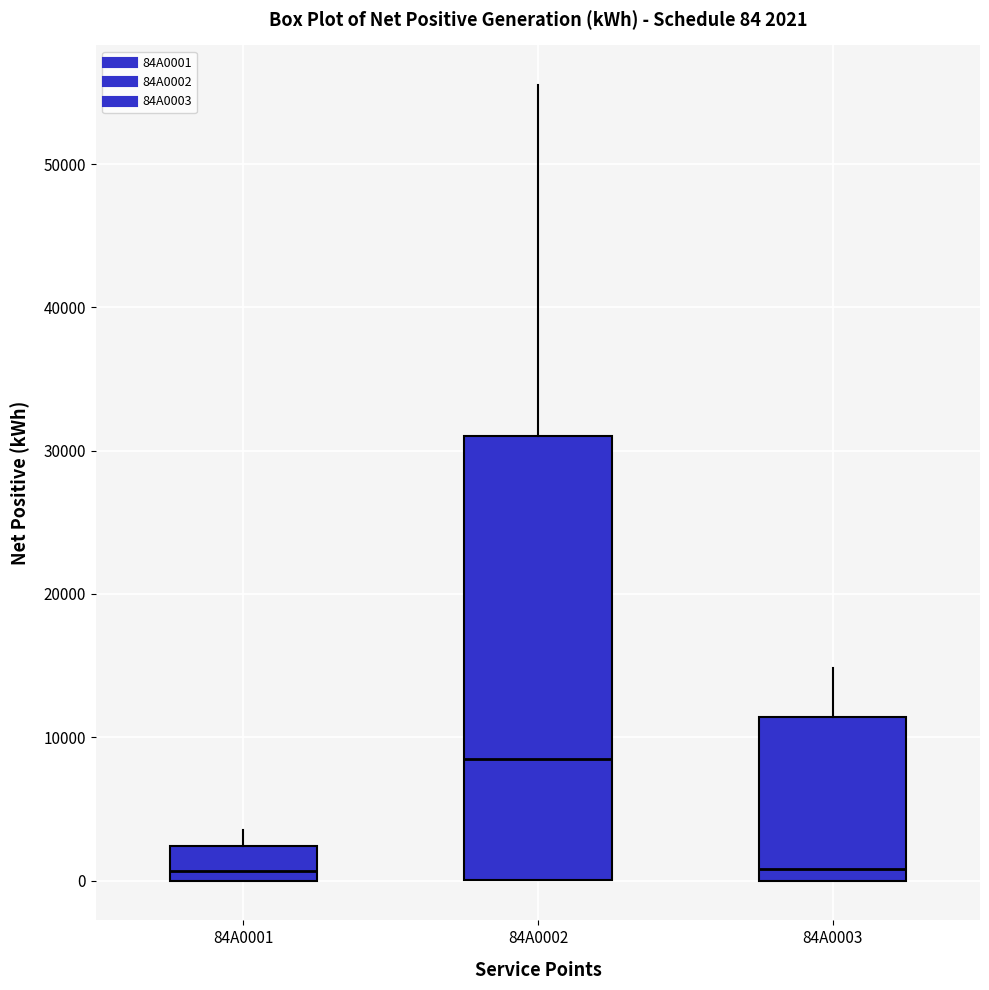

Which box has the highest median line?

84A0002